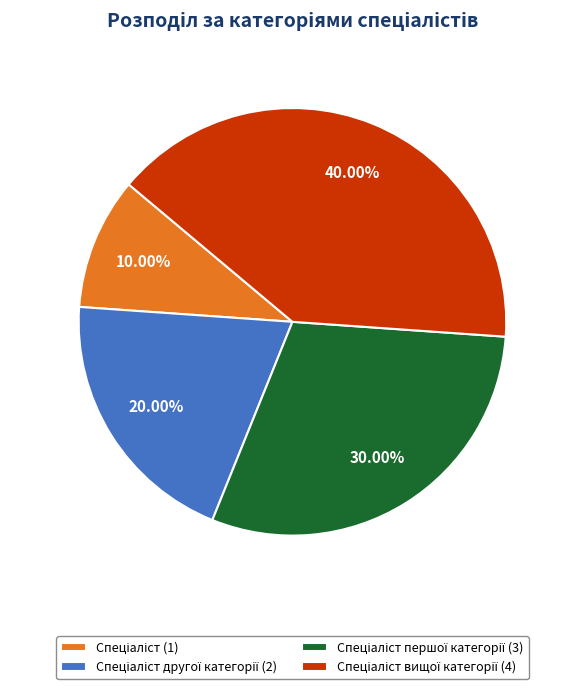

Is there any slice that represents more than half of the pie?

No